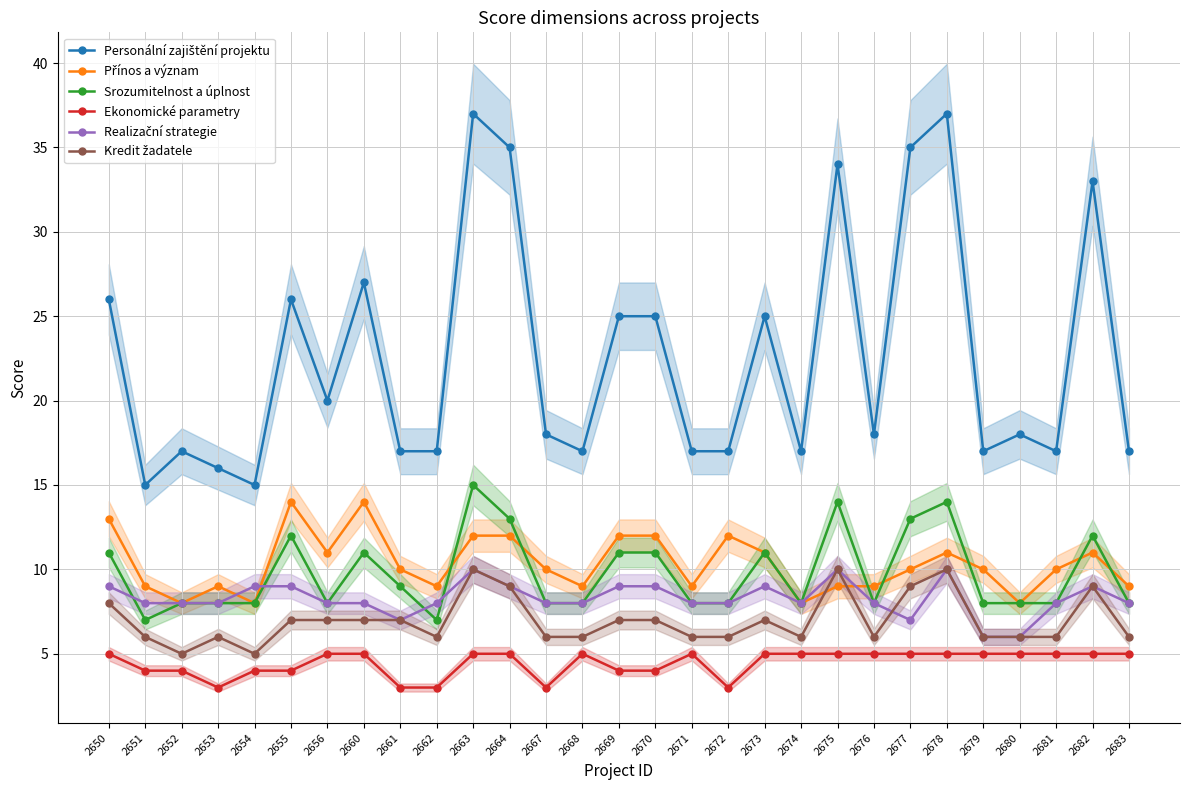

What are all the series names shown in the legend?

Personální zajištění projektu, Přínos a význam, Srozumitelnost a úplnost, Ekonomické parametry, Realizační strategie, Kredit žadatele